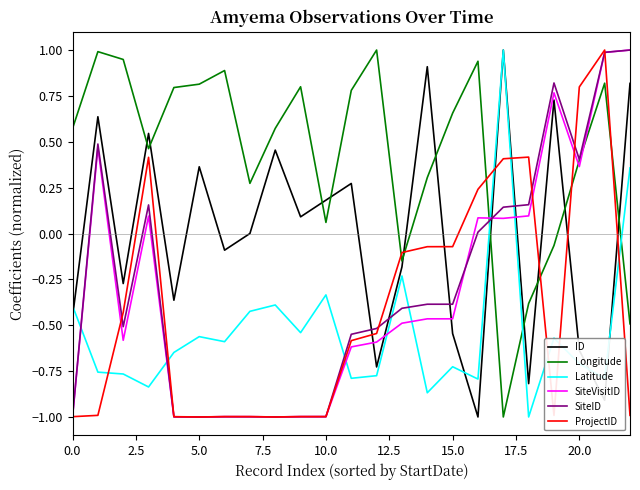

At how many categories does at least one series exceed 0?

22